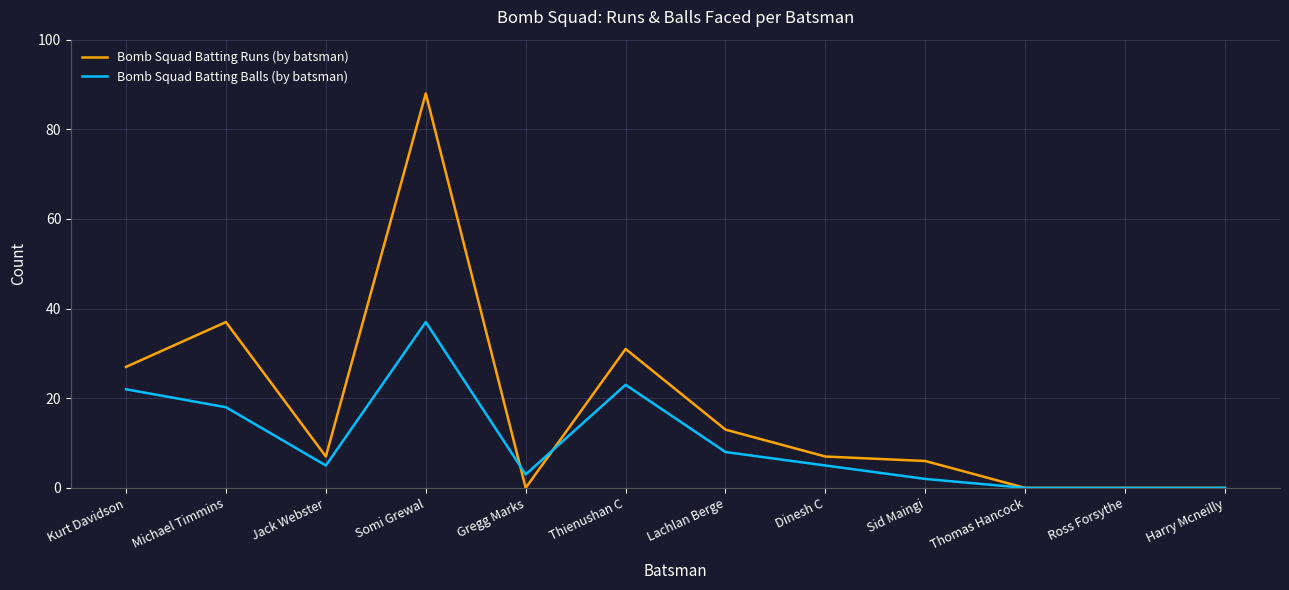

The Bomb Squad Batting Balls (by batsman) series shows 8 at Dinesh C. True or false?

False